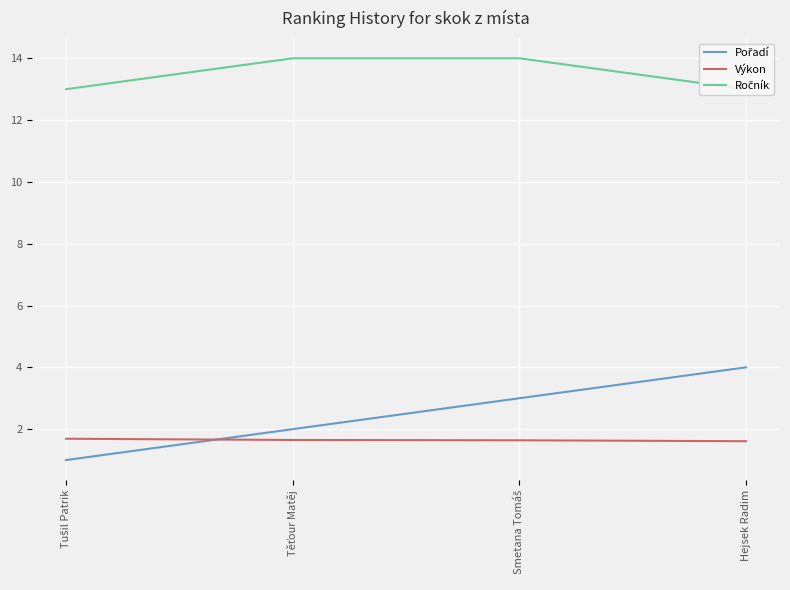

At how many categories does at least one series exceed 6?

4